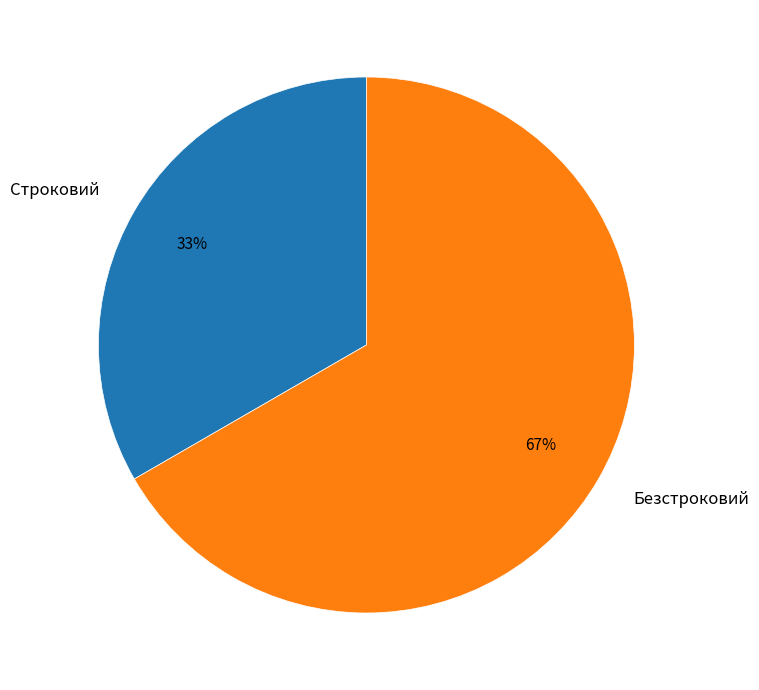

True or false: Безстроковий accounts for 67% of the total.

True